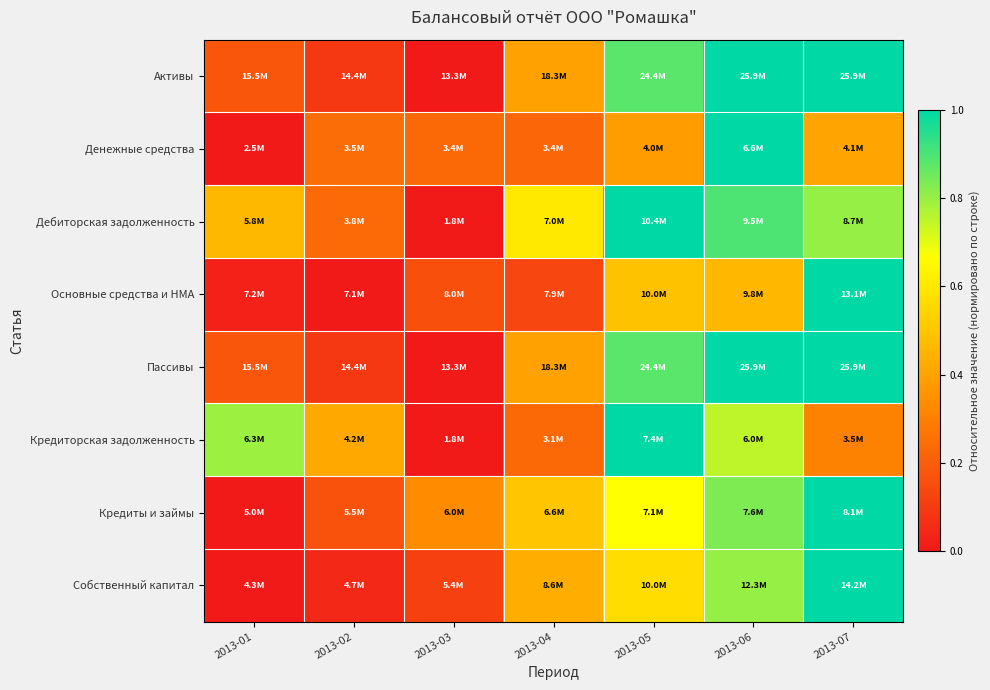

What is the spread (max minus min) of values at 2013-05?

0.6